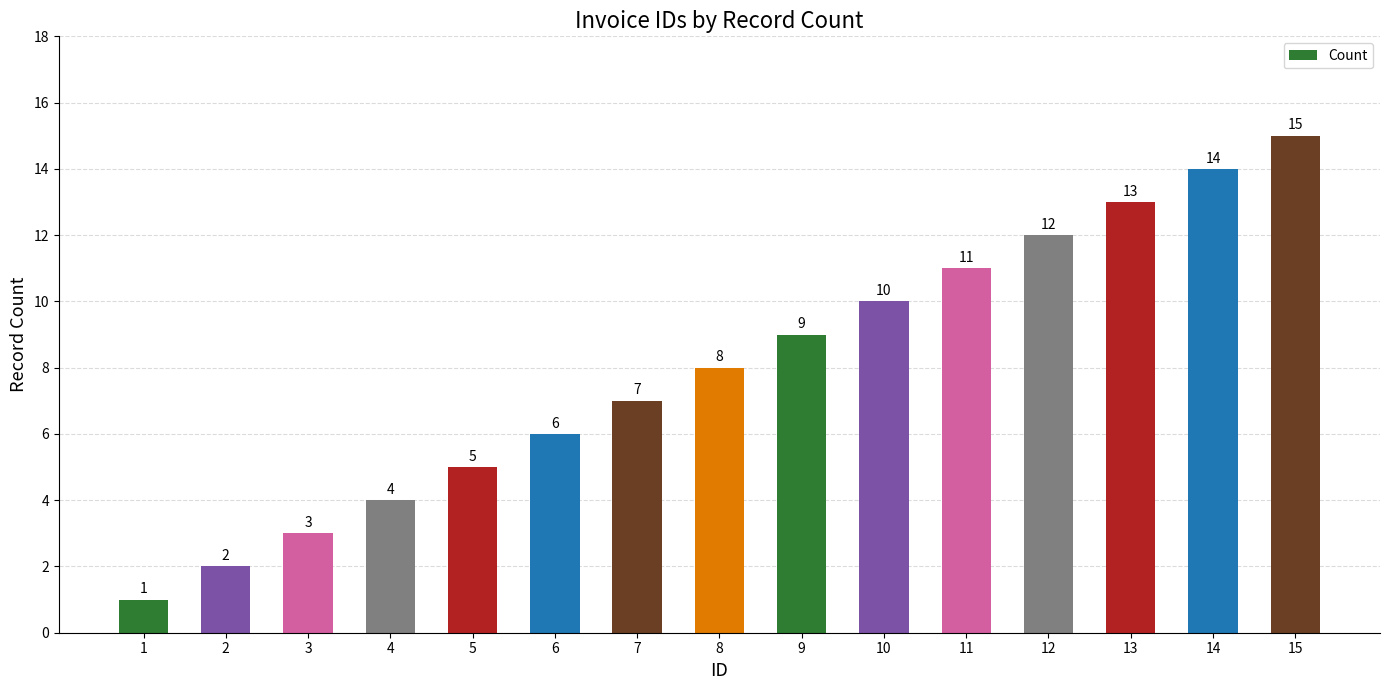

What is the sum of the values at 4 and 13?

17